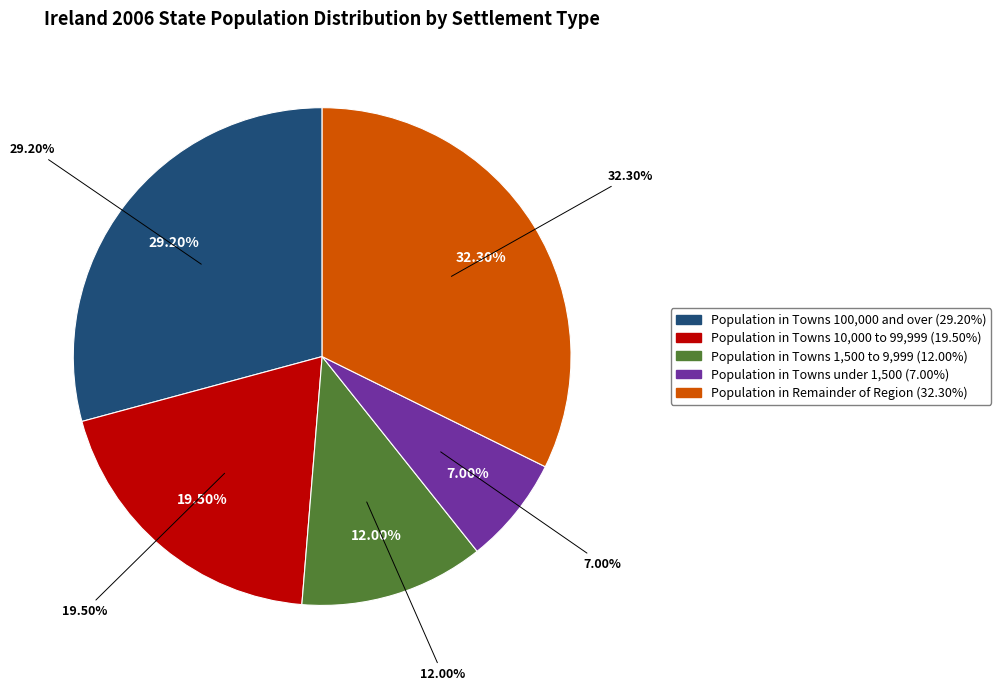

Combined, do Population in Towns 100,000 and over and Population in Towns under 1,500 account for over 50%?

No